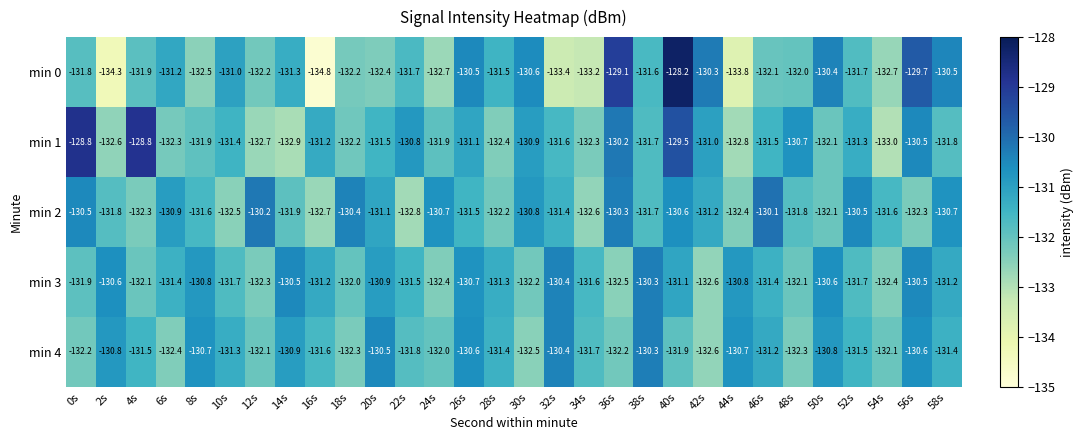

What is the total value across all series at 6s?

-658.2